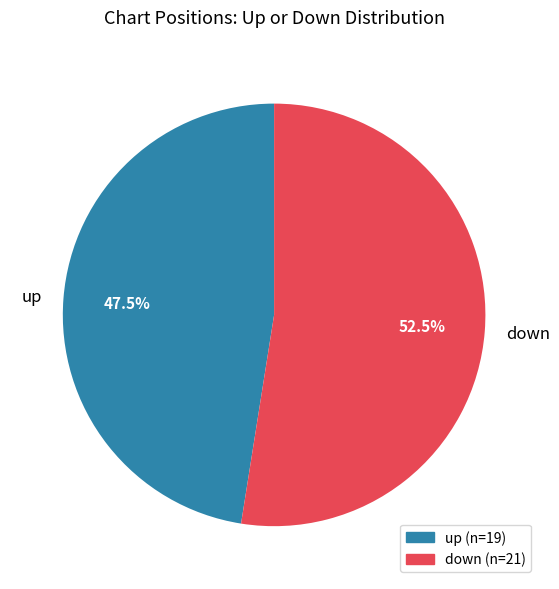

To the nearest percent, what is the combined percentage of down and up?

100%